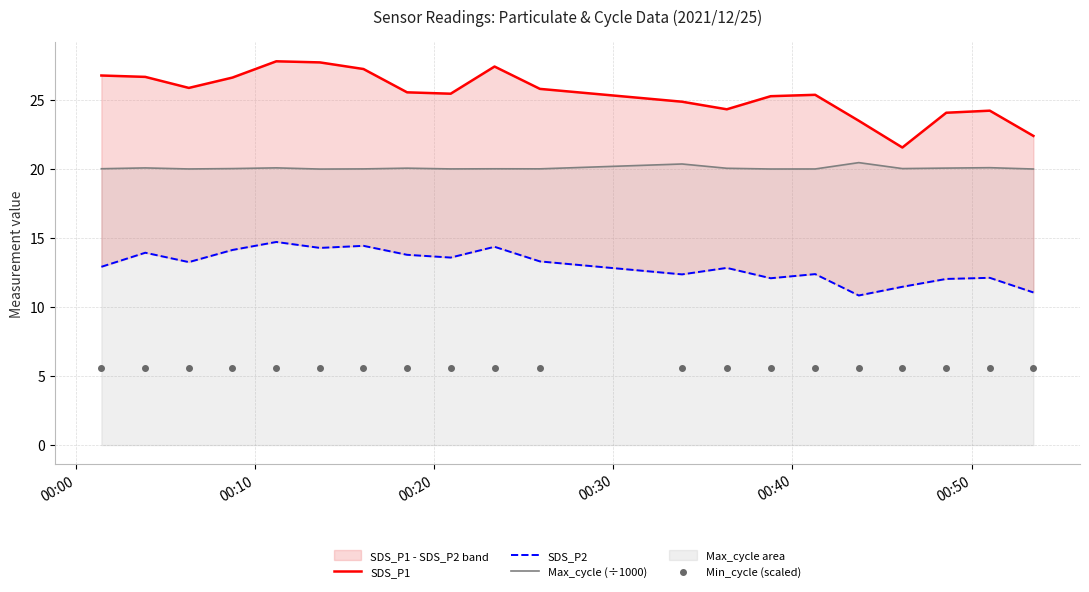

Is the value of SDS_P2 at 00:40 greater than the value of Min_cycle (scaled) at 11?

Yes